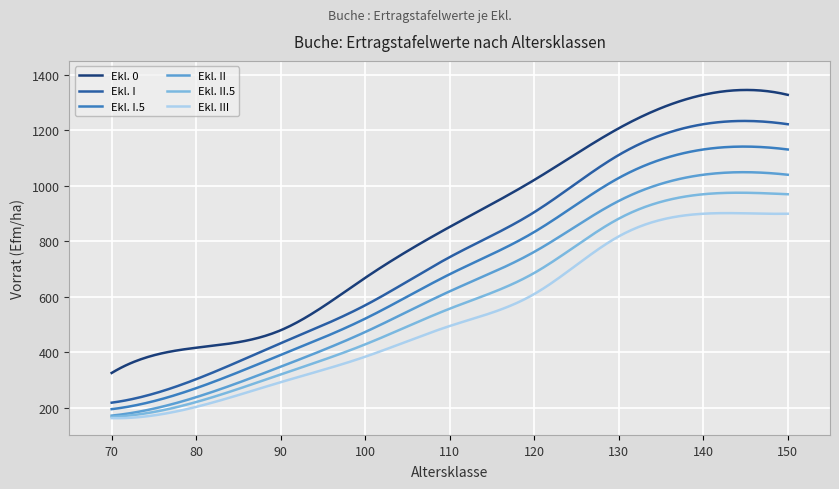

True or false: Ekl. 0 and Ekl. I cross at least once.

False